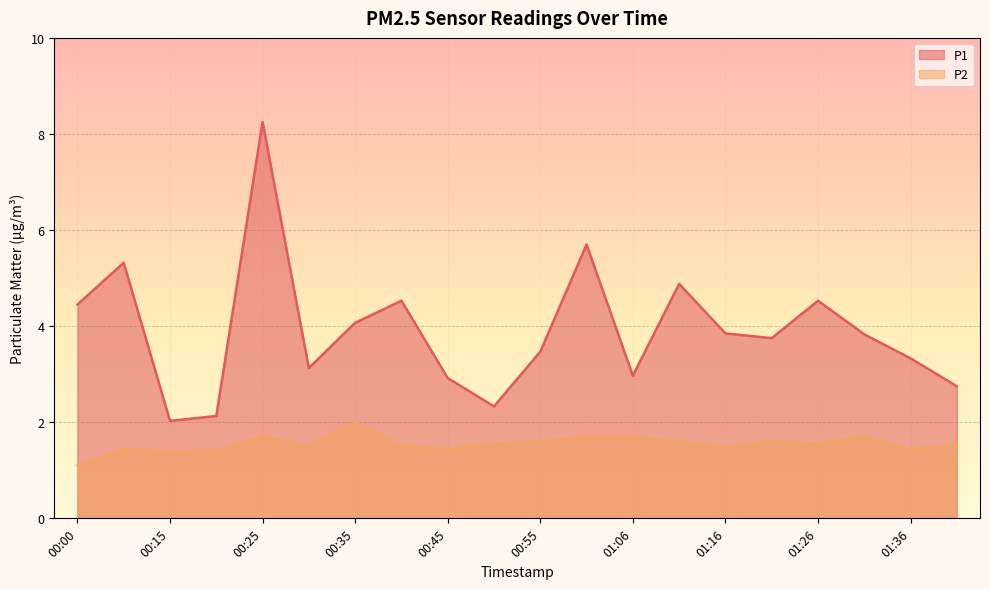

What is the difference between the P1 values at 01:16 and 01:21?

0.1